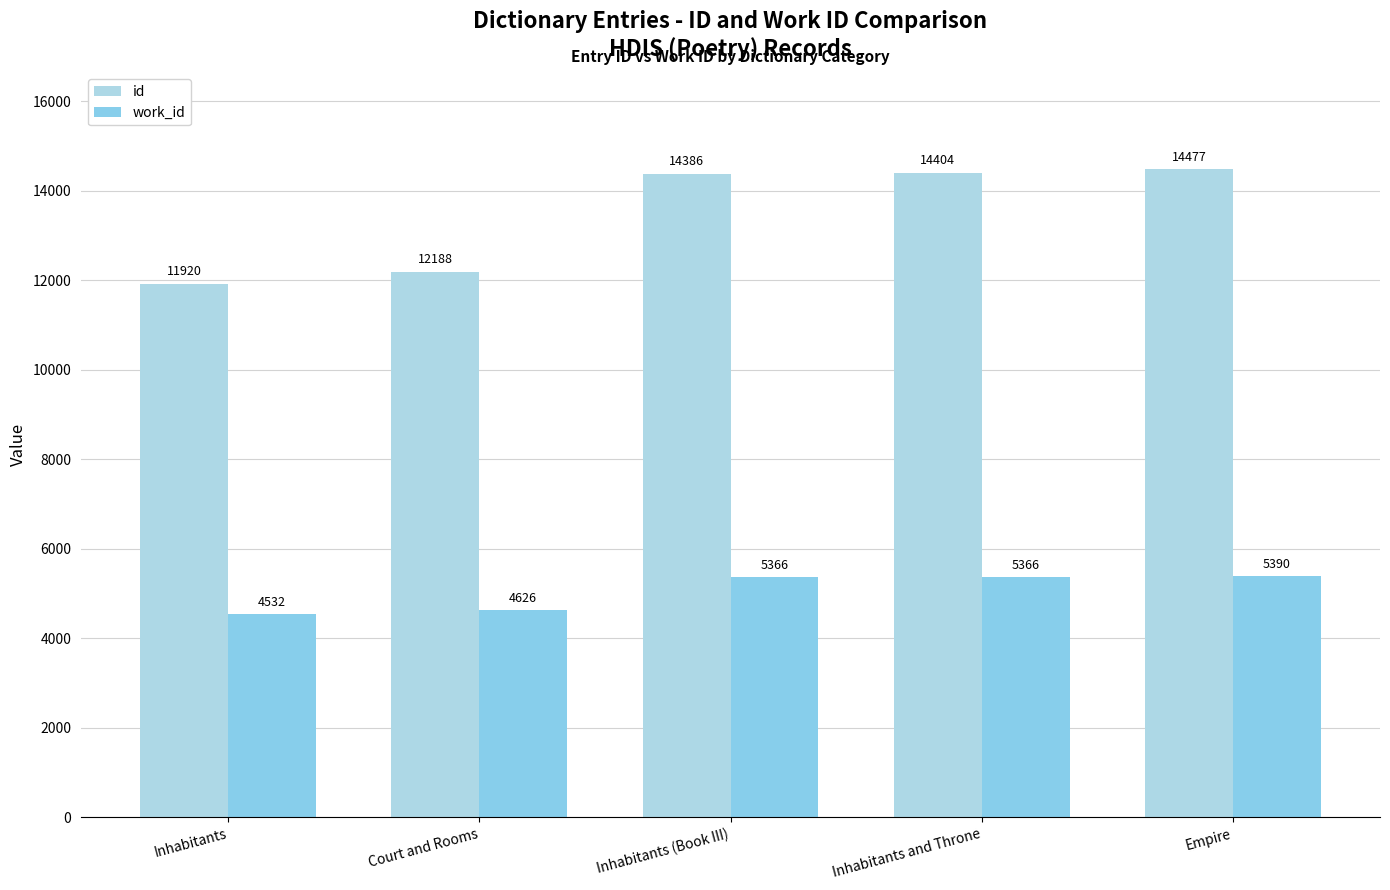

Is it true that work_id equals 1388 at Empire?

False